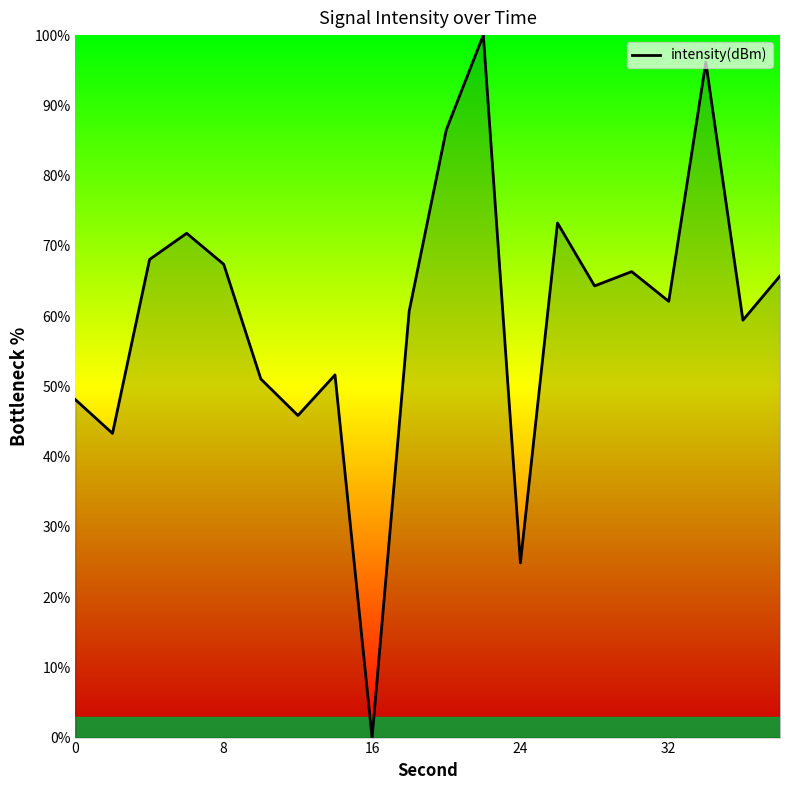

What is the difference between the maximum and minimum values?

100.0